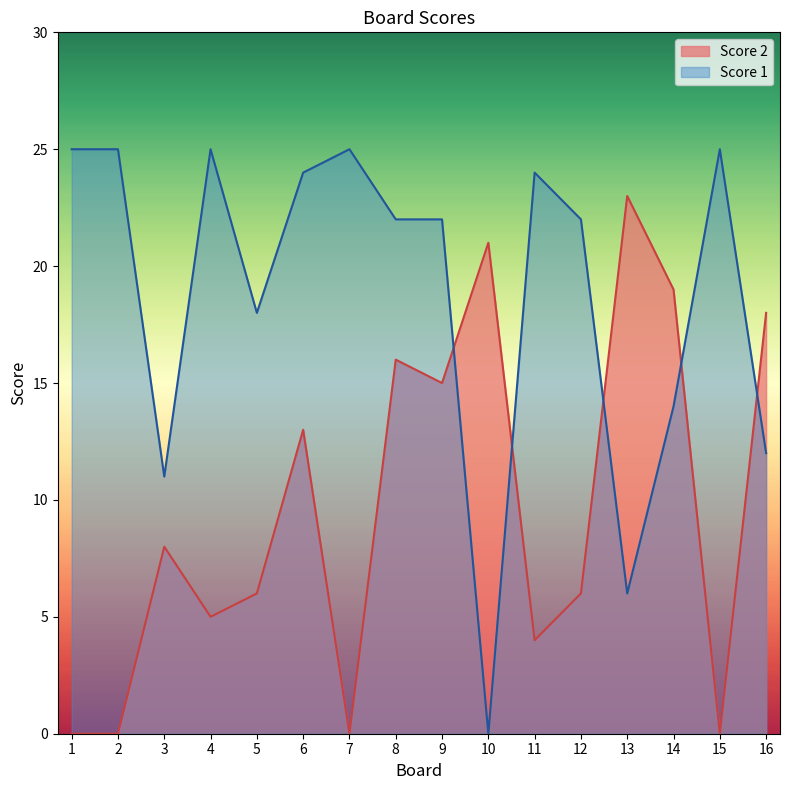

Which series has the largest range (max minus min)?

Score 1